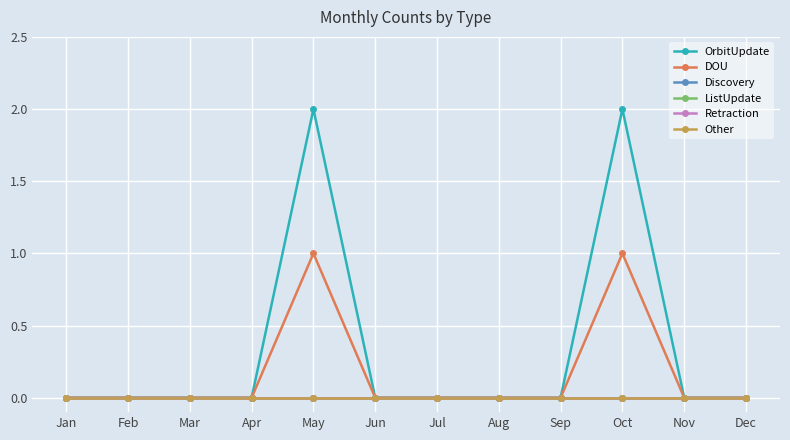

Reading left to right, list all the values displayed in this chart.

OrbitUpdate: 0	0	0	0	2	0	0	0	0	2	0	0
DOU: 0	0	0	0	1	0	0	0	0	1	0	0
Discovery: 0	0	0	0	0	0	0	0	0	0	0	0
ListUpdate: 0	0	0	0	0	0	0	0	0	0	0	0
Retraction: 0	0	0	0	0	0	0	0	0	0	0	0
Other: 0	0	0	0	0	0	0	0	0	0	0	0